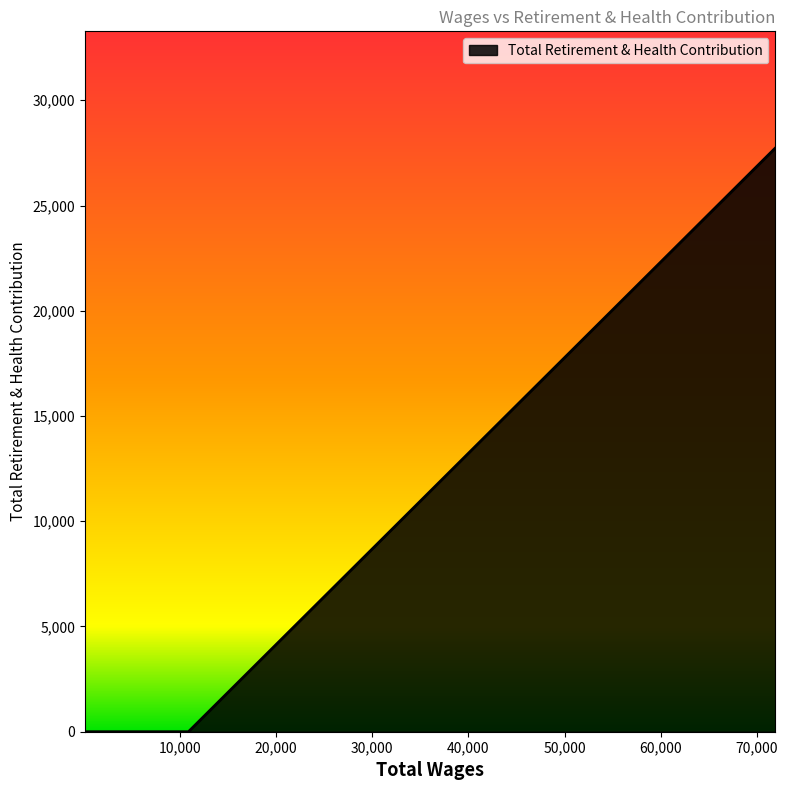

Count the number of values greater than 0.

1